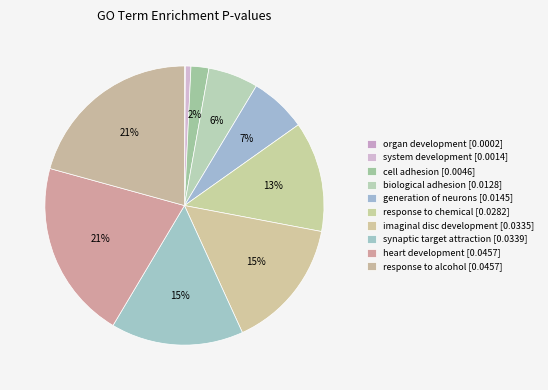

Is there a majority slice in this chart?

No